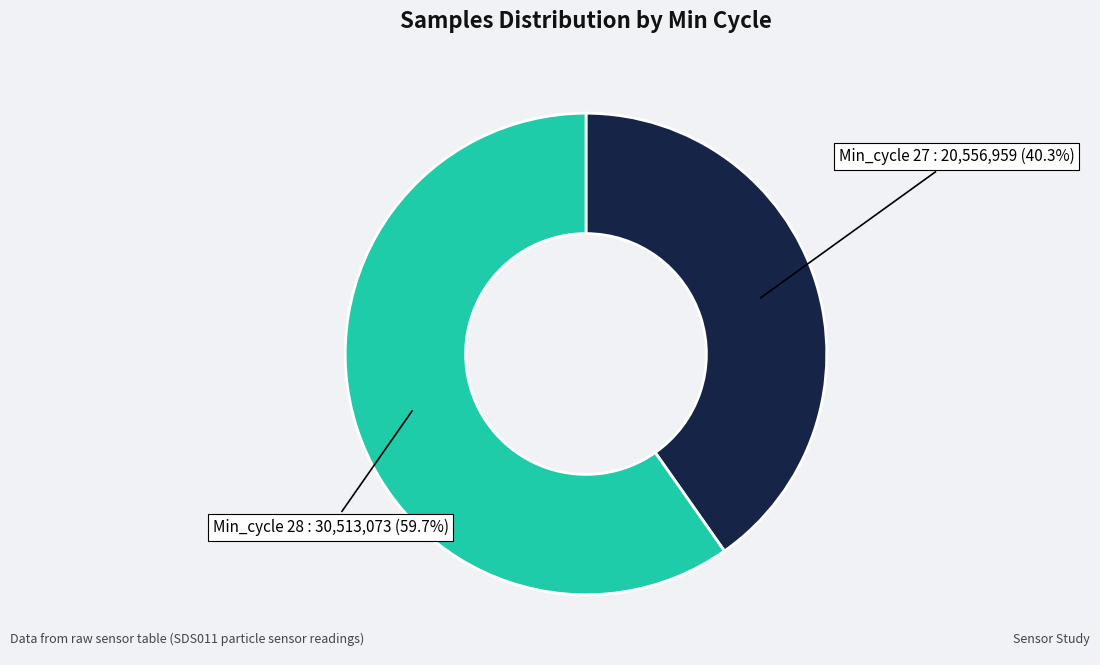

Does any single category account for the majority?

Yes